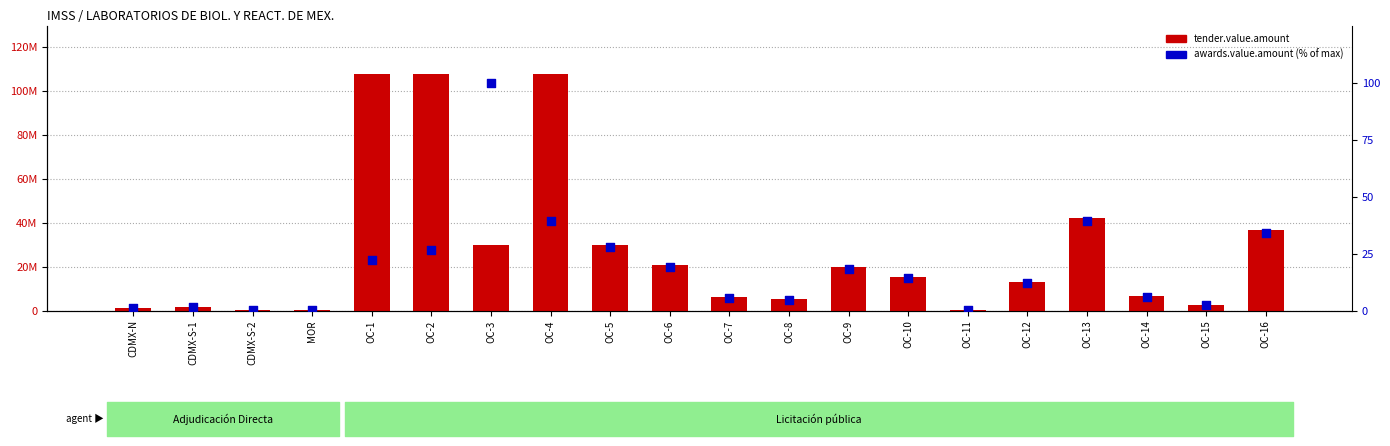

At how many categories does at least one series exceed 2032181?

15